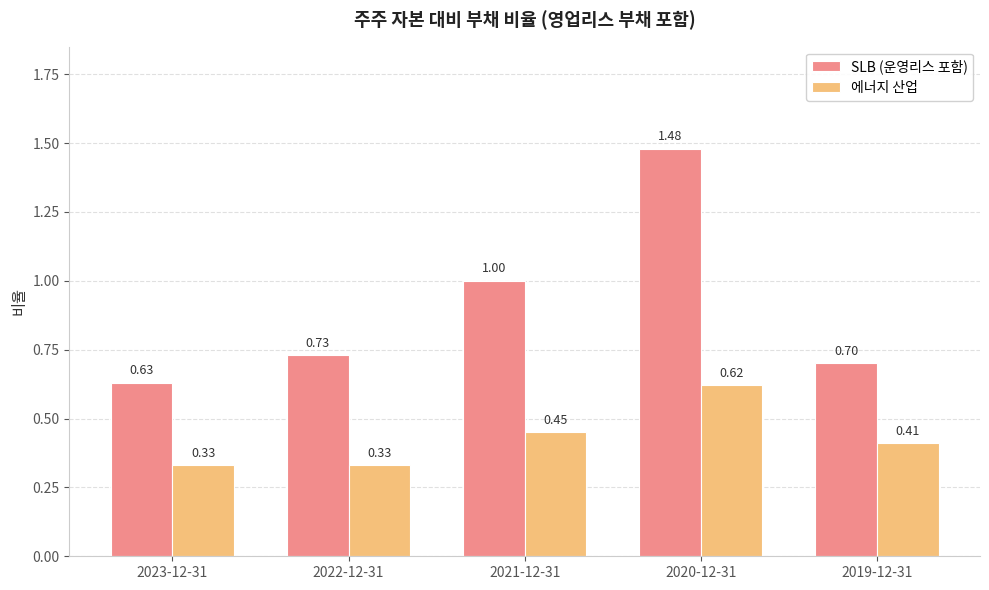

What is the sum of the 에너지 산업 values at 2019-12-31 and 2023-12-31?

0.7